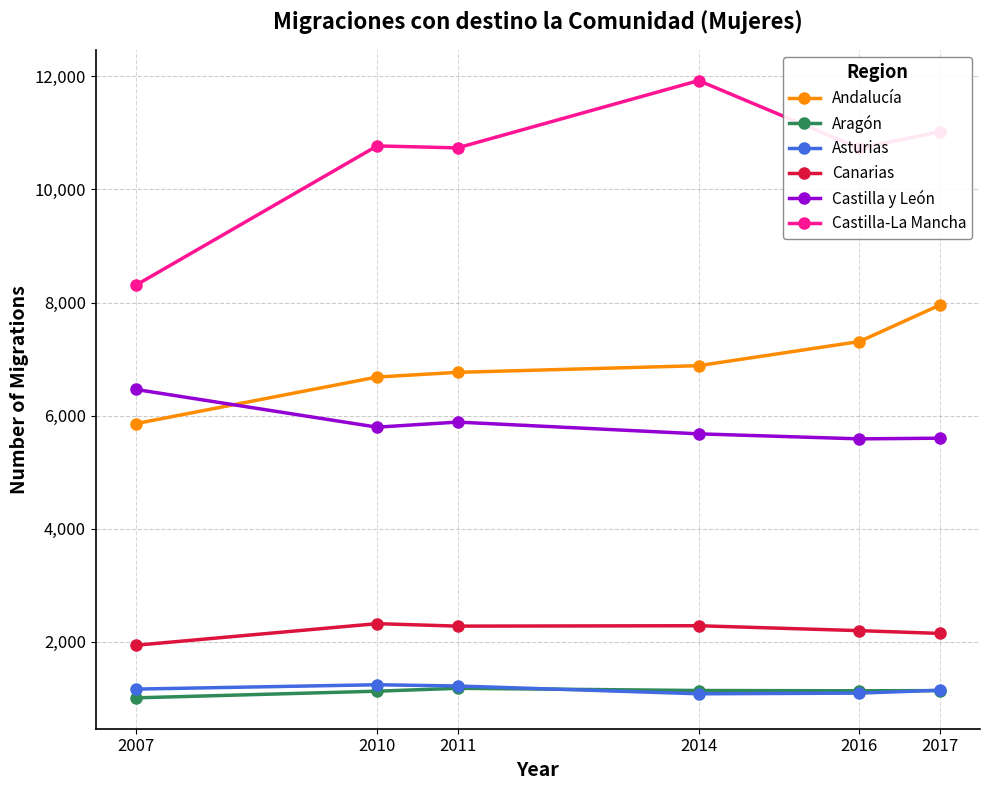

What is the minimum value shown in the chart?

1006